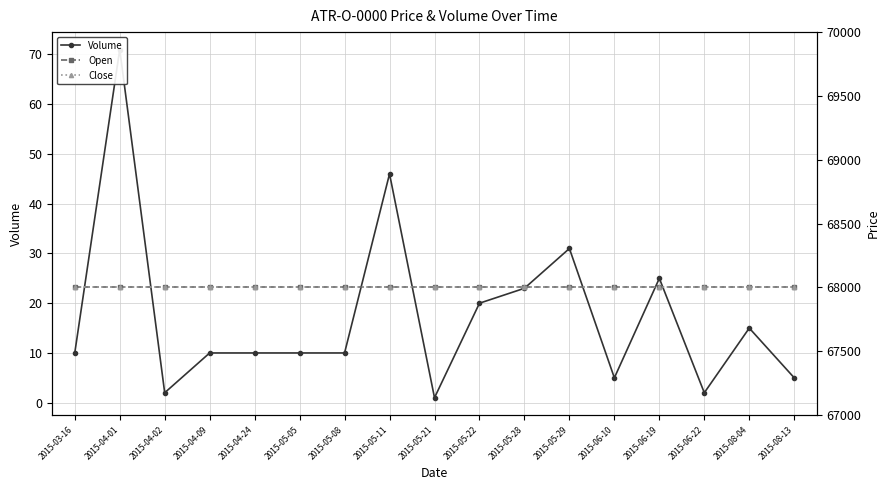

At which category does Volume reach its first local peak?

2015-04-01